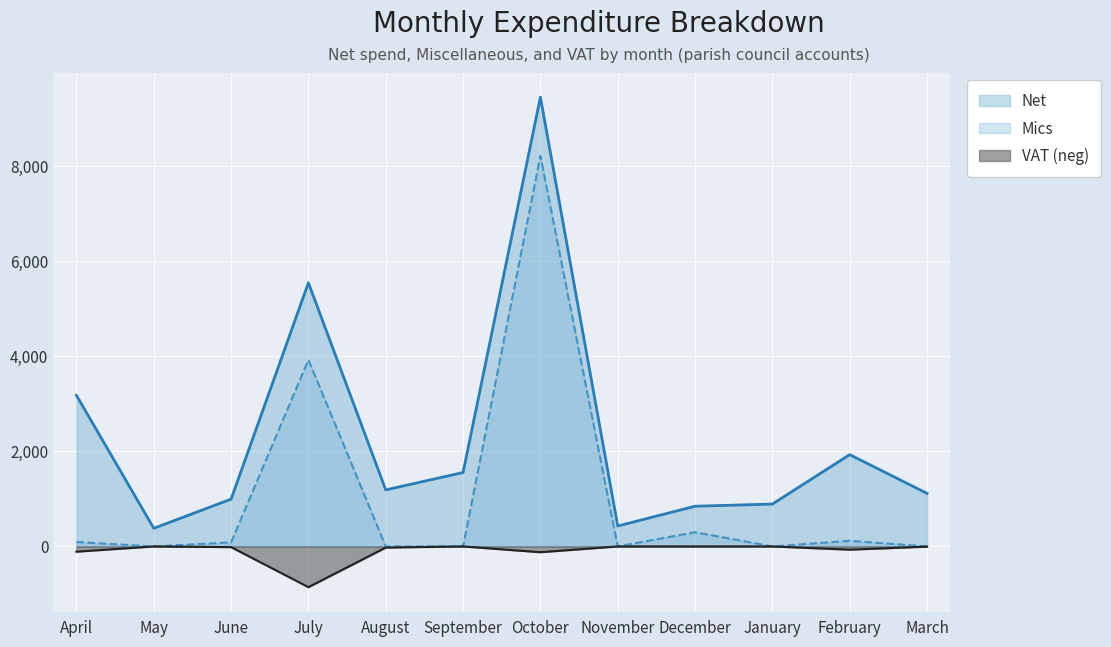

What is the smallest value displayed?

-857.0